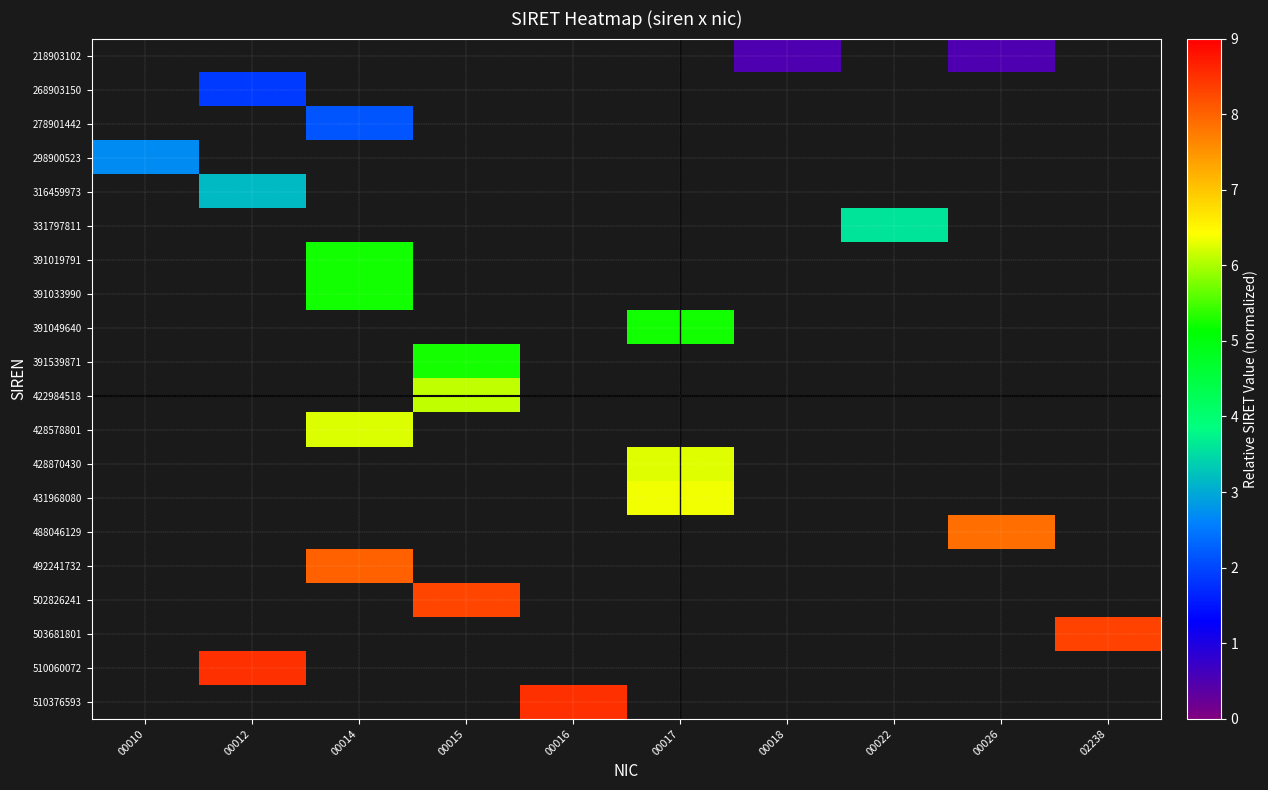

How many distinct data groups are displayed?

20